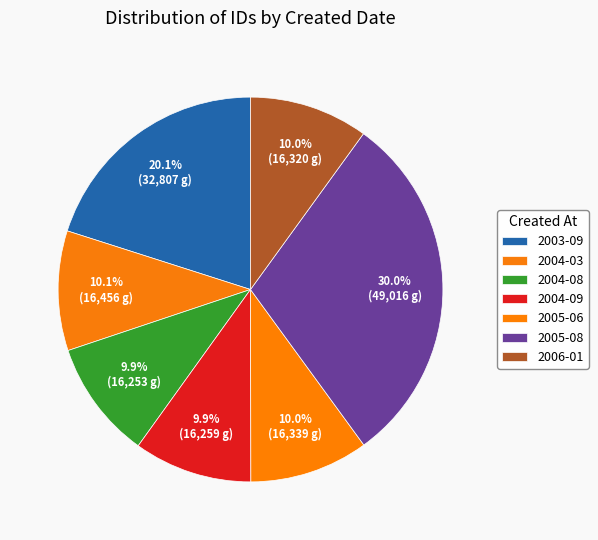

How many segments does this pie chart have?

7